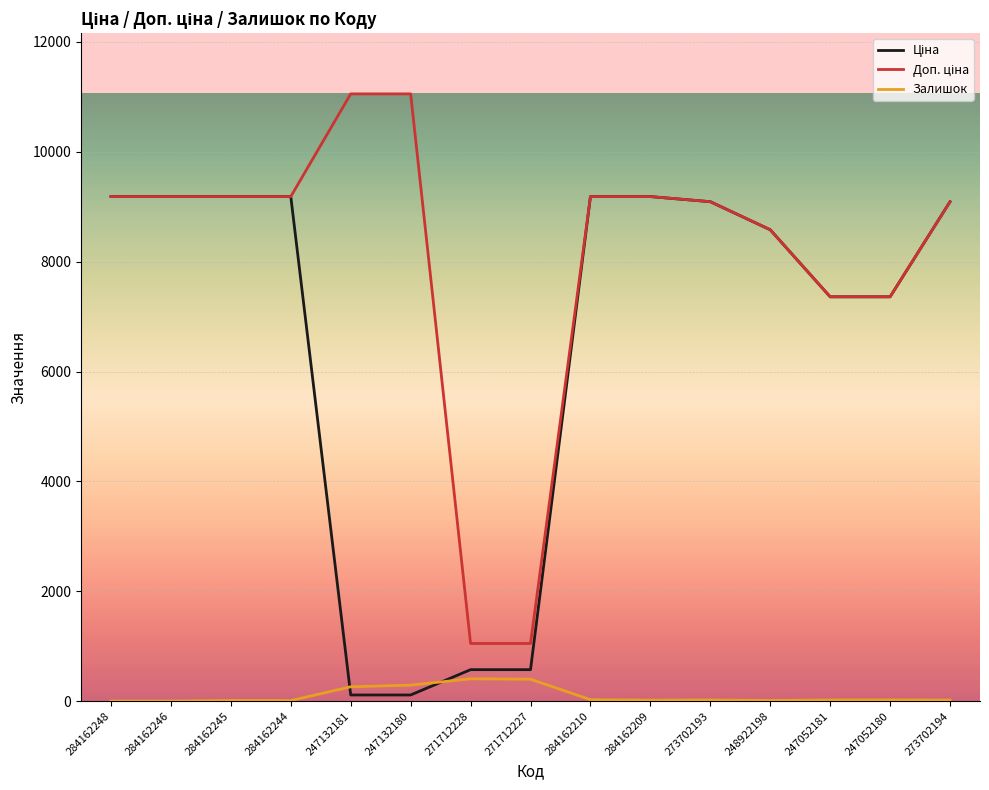

What is the greatest value displayed?

11055.0